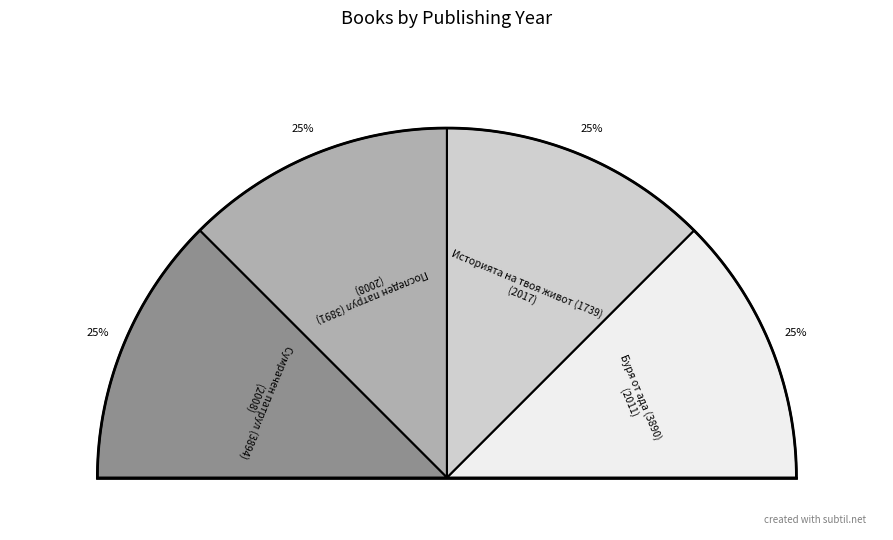

Is Буря от ада (3890) the majority of the pie?

No